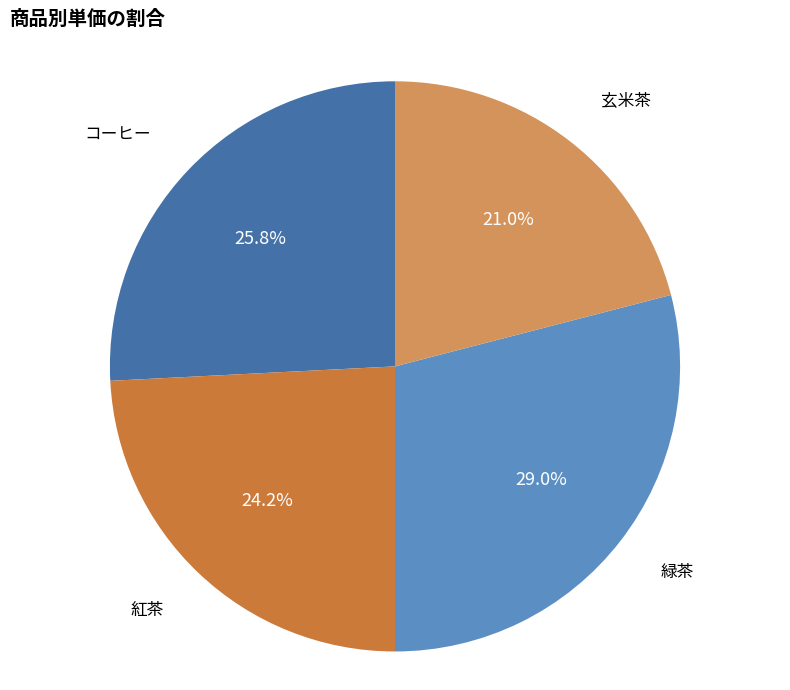

What percentage is the 玄米茶 slice, to the nearest percent?

21%